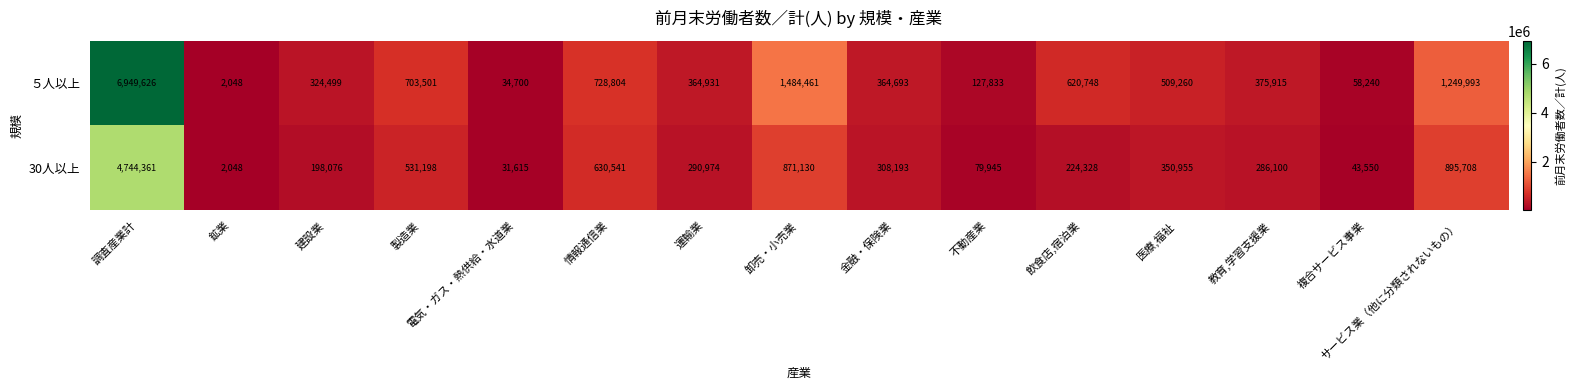

Is it true that 30人以上 equals 198076 at 建設業?

True